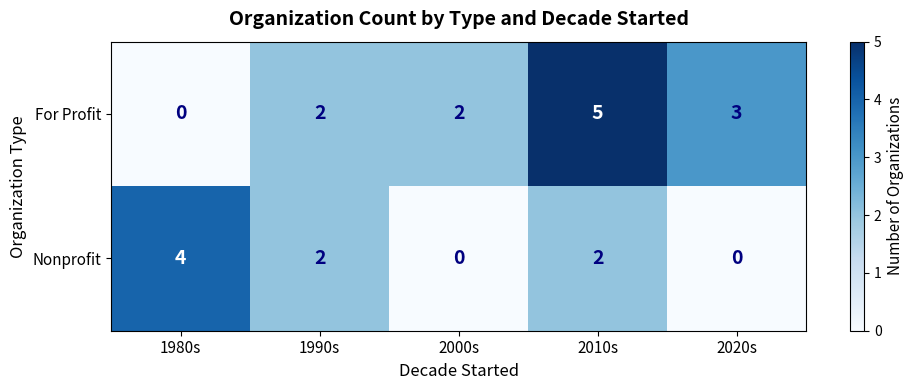

True or false: Nonprofit has a value of 0 at 2020s.

True